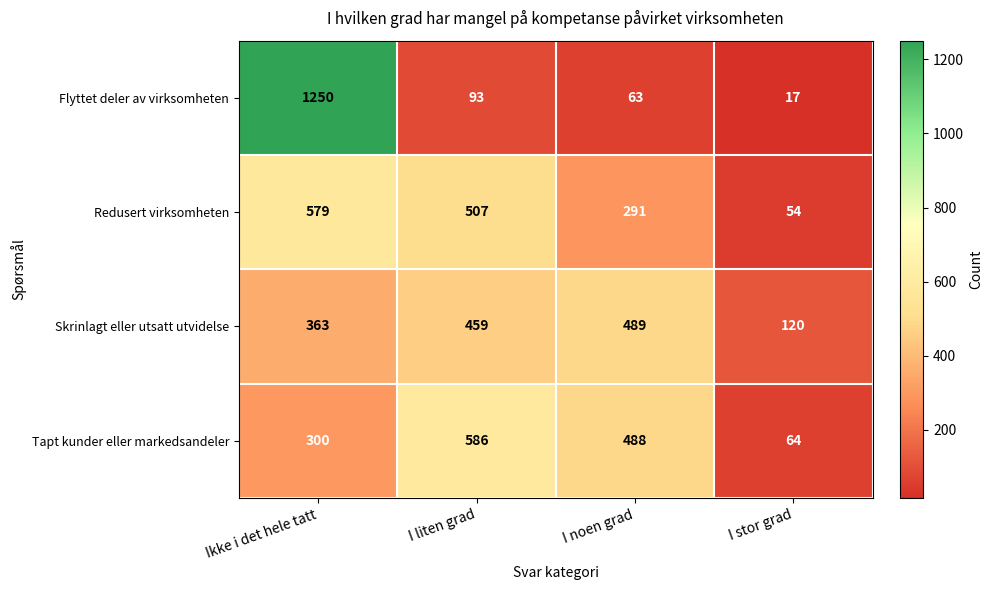

Reading right to left, extract all data points from this chart.

Flyttet deler av virksomheten: I stor grad=17	I noen grad=63	I liten grad=93	Ikke i det hele tatt=1250
Redusert virksomheten: I stor grad=54	I noen grad=291	I liten grad=507	Ikke i det hele tatt=579
Skrinlagt eller utsatt utvidelse: I stor grad=120	I noen grad=489	I liten grad=459	Ikke i det hele tatt=363
Tapt kunder eller markedsandeler: I stor grad=64	I noen grad=488	I liten grad=586	Ikke i det hele tatt=300